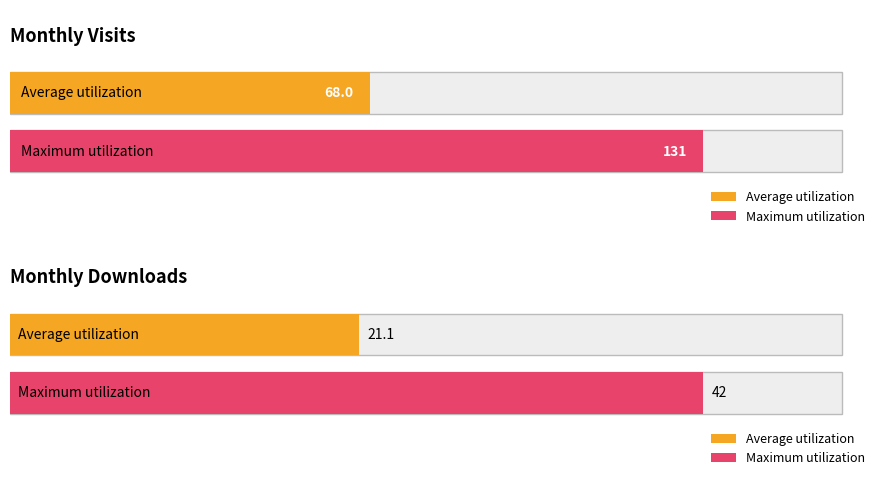

Rank the series by their average value, from highest to lowest.

monthly_visit, monthly_download_resource